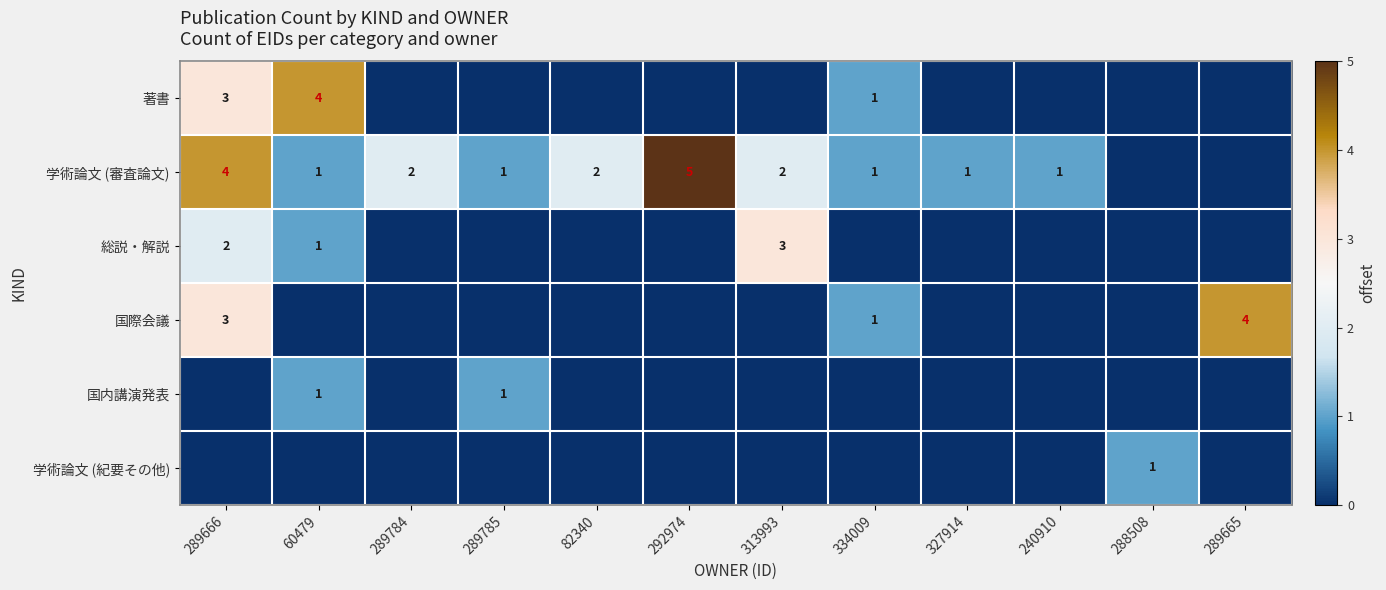

The value of 国際会議 at 289666 is 3. True or false?

True